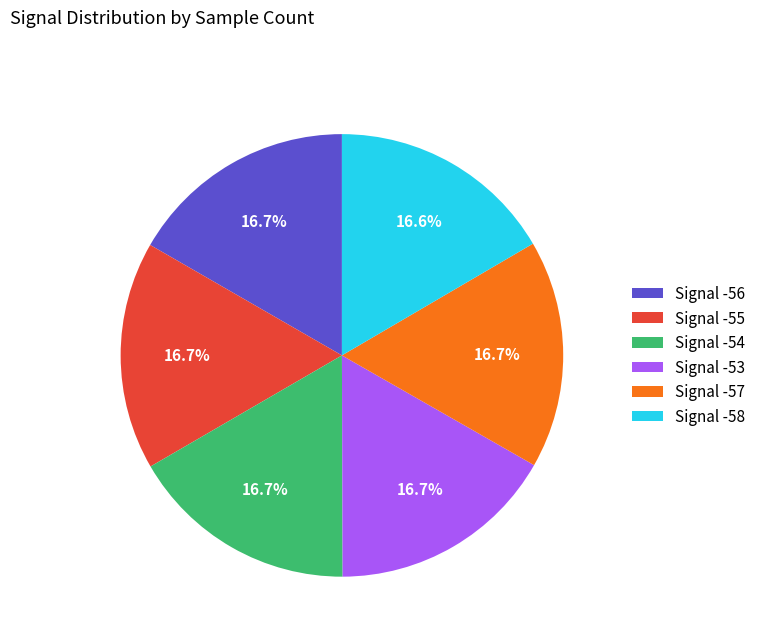

Does Signal -56 represent more than half of the total?

No